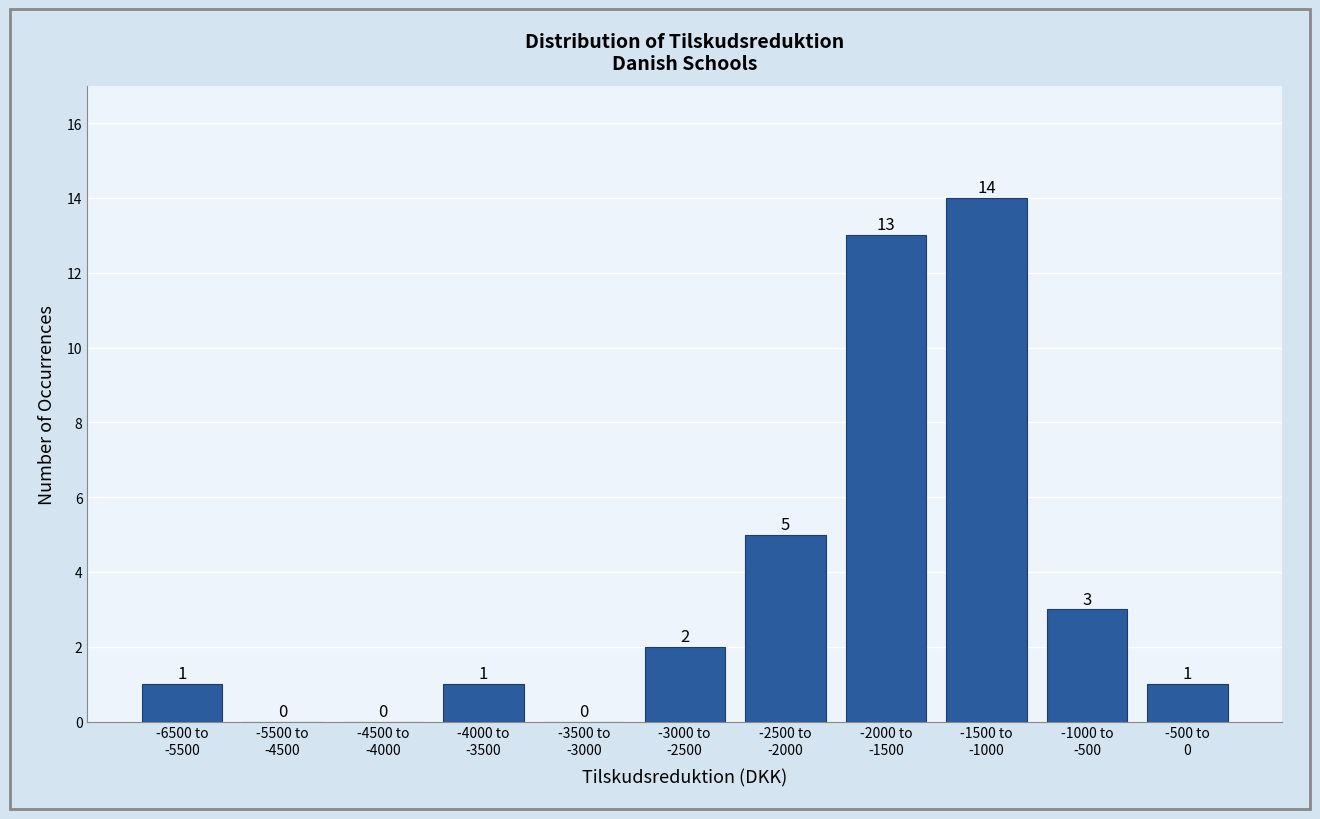

What is the greatest value displayed?

14